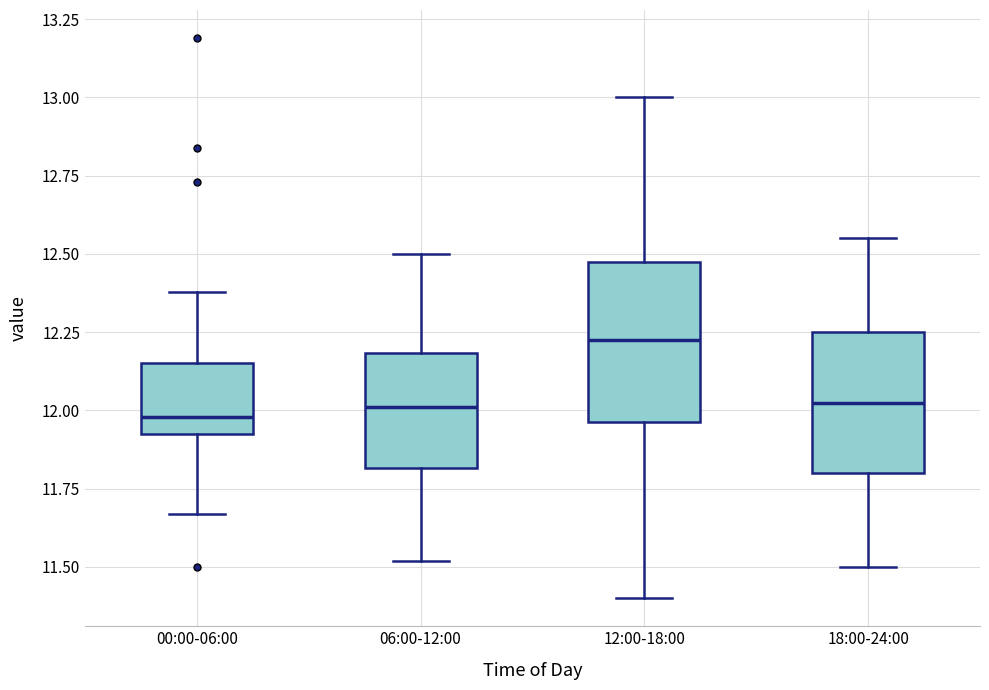

Which box's median line is the highest?

12:00-18:00